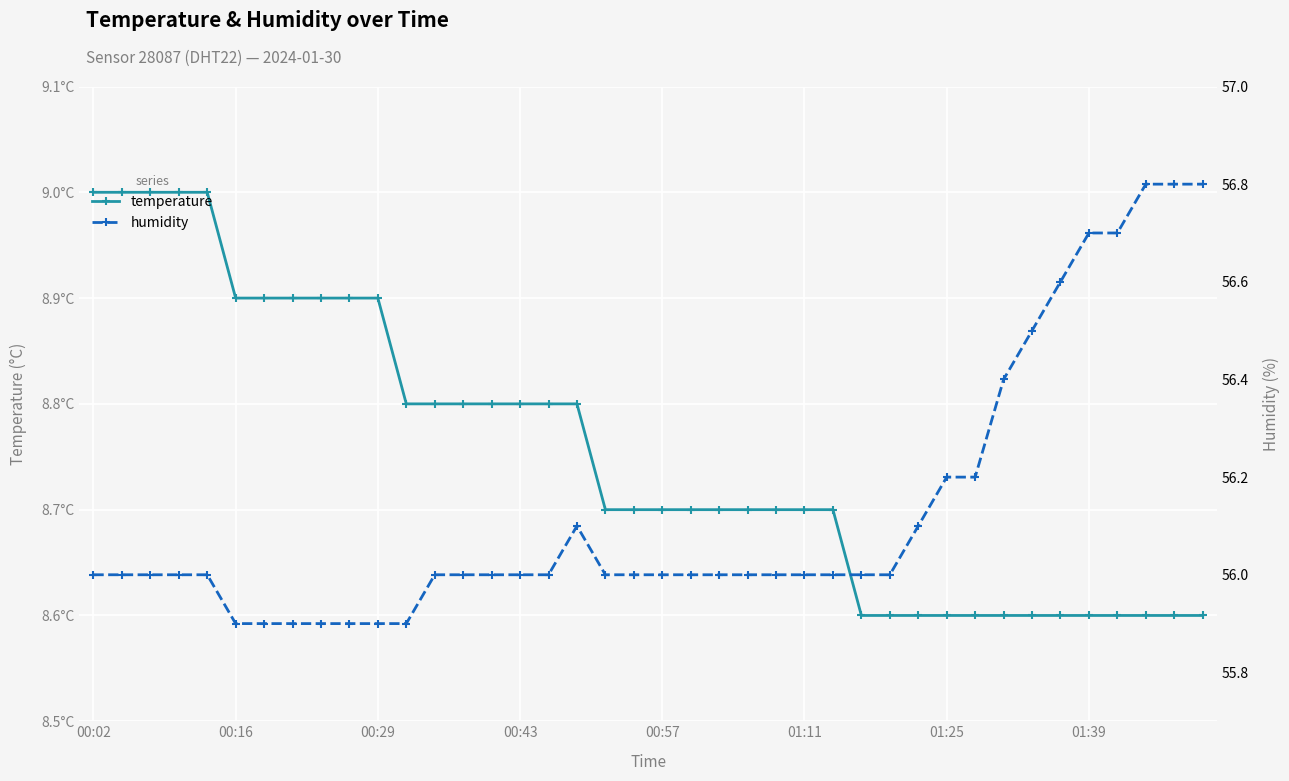

Where is temperature nearest to the value 8?

27